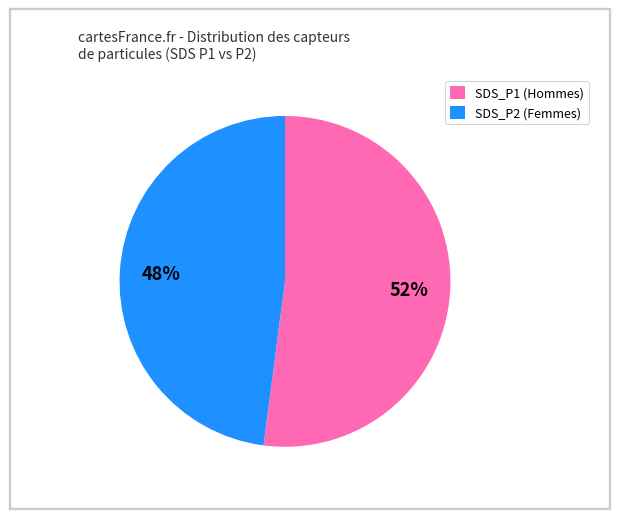

To the nearest percent, what is the average slice percentage?

50%